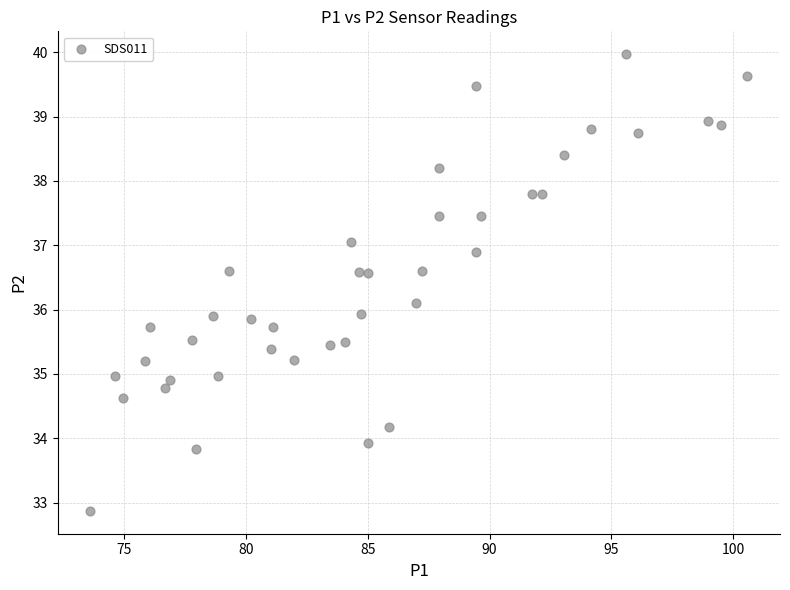

What is the range of Y values (max minus min)?

7.1